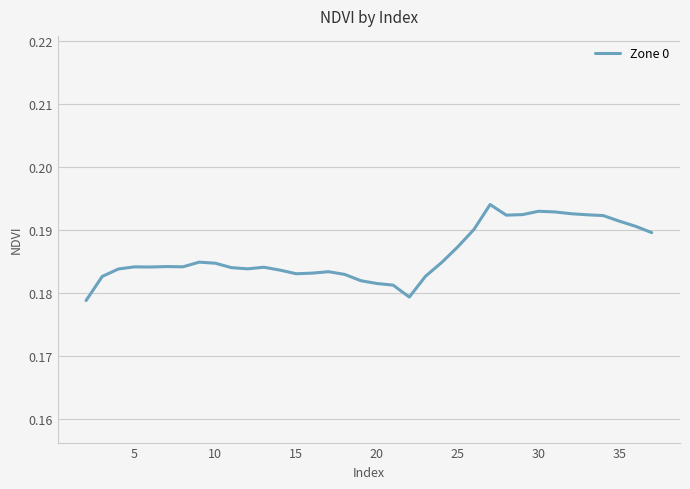

The chart shows a value of 0.3 at 10. True or false?

False